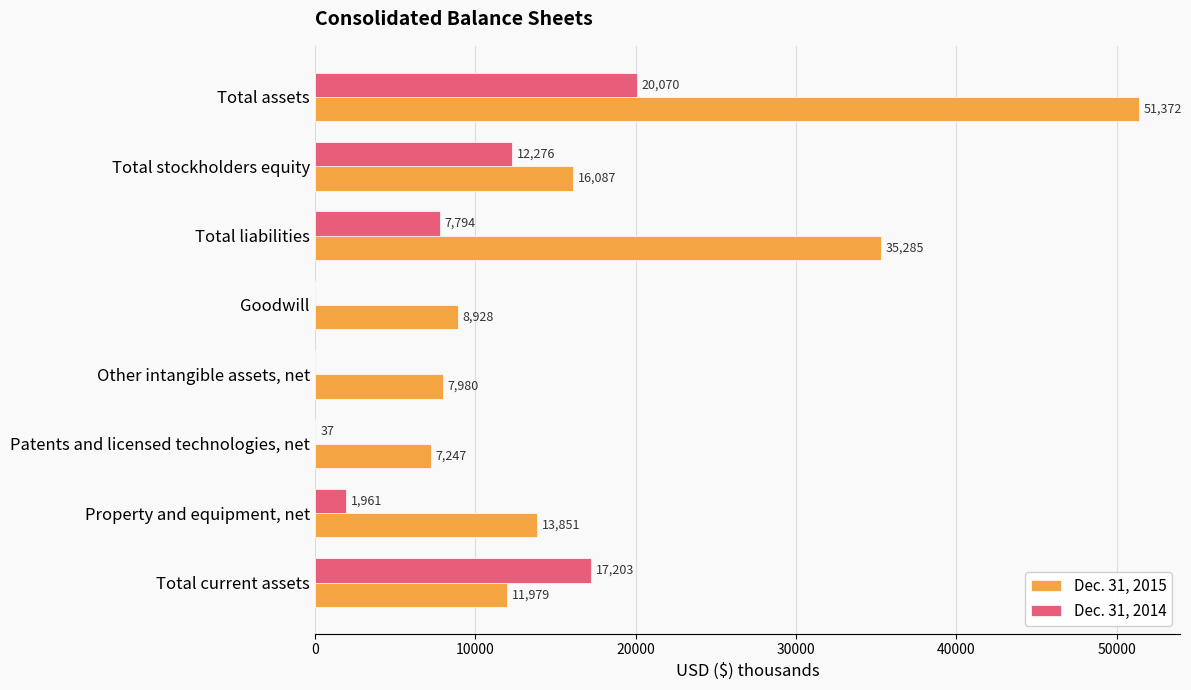

Is the value of Dec. 31, 2015 at Patents and licensed technologies, net greater than the value of Dec. 31, 2014 at Patents and licensed technologies, net?

Yes